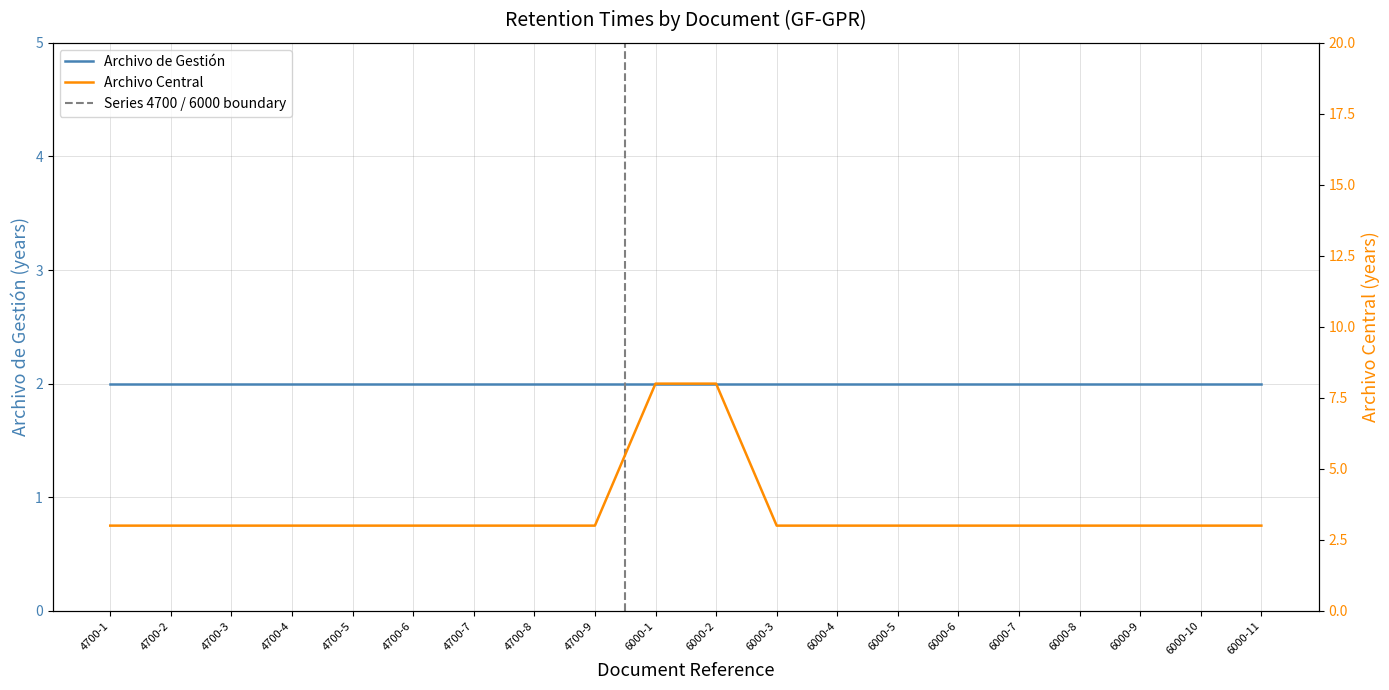

How many values exceed 3?

2